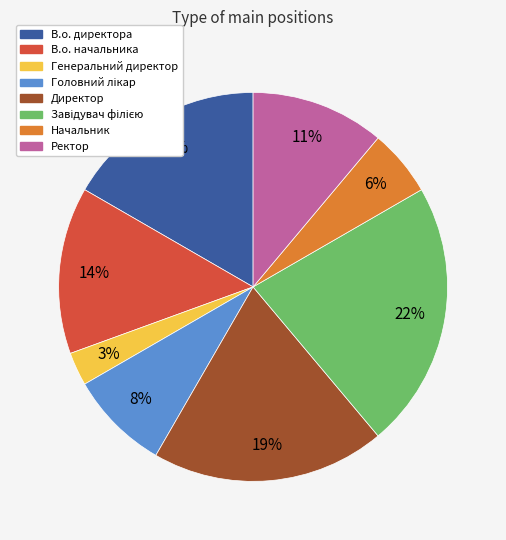

What is the smallest slice in the pie chart?

Генеральний директор